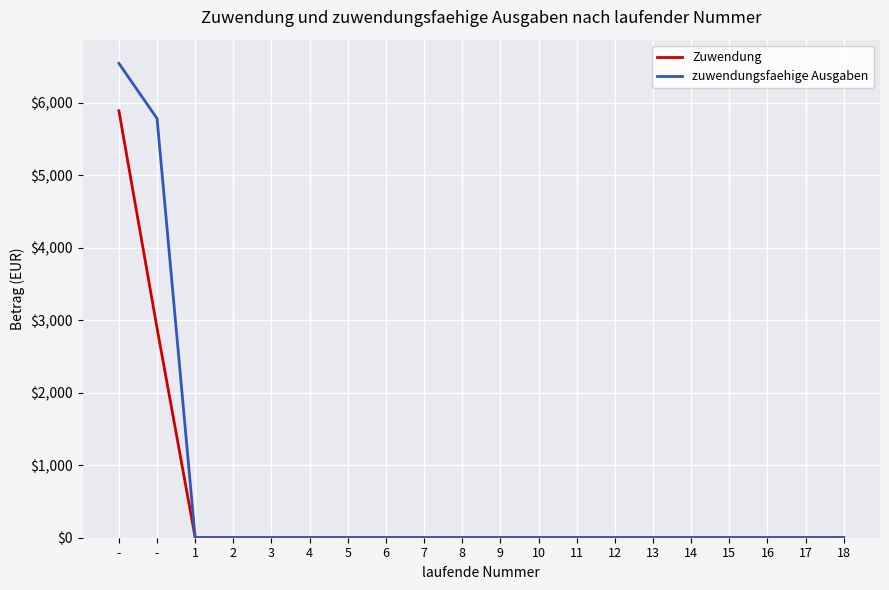

Reading left to right, extract all data points from this chart.

Zuwendung: -=5891.3	-=2892.6	1=0.0	2=0.0	3=0.0	4=0.0	5=0.0	6=0.0	7=0.0	8=0.0	9=0.0	10=0.0	11=0.0	12=0.0	13=0.0	14=0.0	15=0.0	16=0.0	17=0.0	18=0.0
zuwendungsfaehige Ausgaben: -=6545.9	-=5785.2	1=0.0	2=0.0	3=0.0	4=0.0	5=0.0	6=0.0	7=0.0	8=0.0	9=0.0	10=0.0	11=0.0	12=0.0	13=0.0	14=0.0	15=0.0	16=0.0	17=0.0	18=0.0